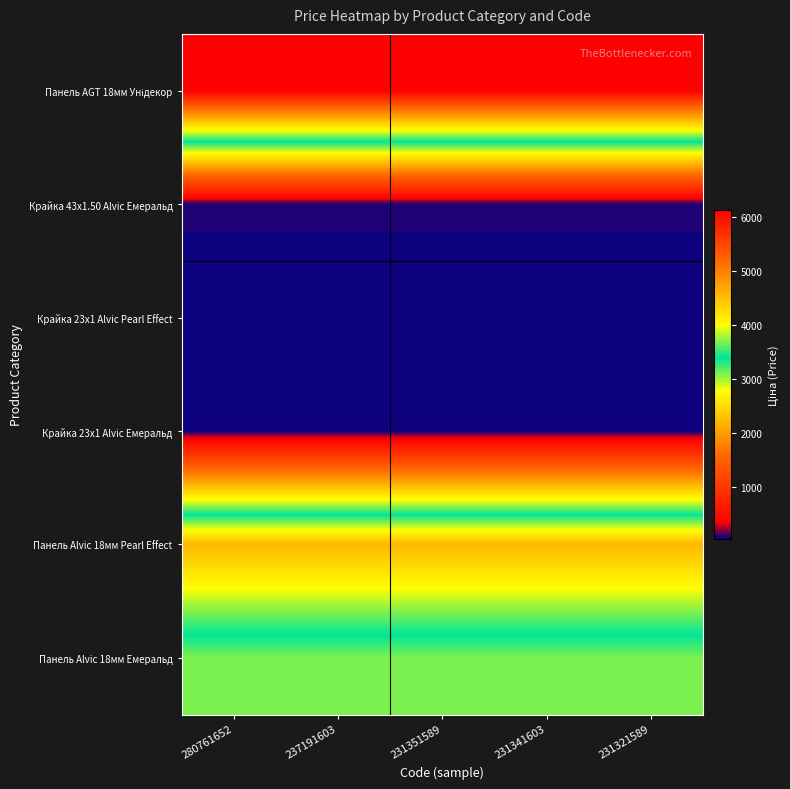

Which series has the largest range (max minus min)?

Панель AGT 18мм Унідекор